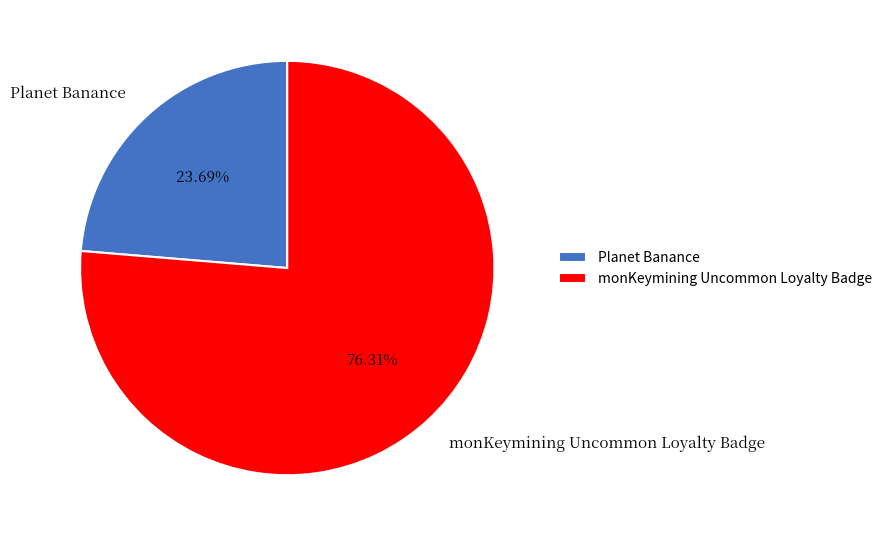

Does Planet Banance represent more than half of the total?

No